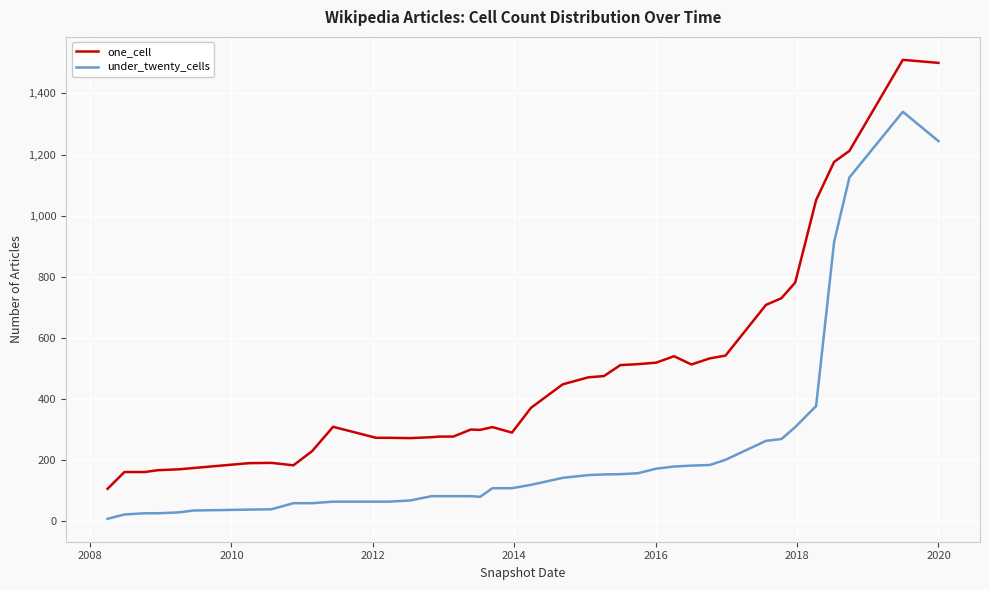

What is the average value of the under_twenty_cells series?

221